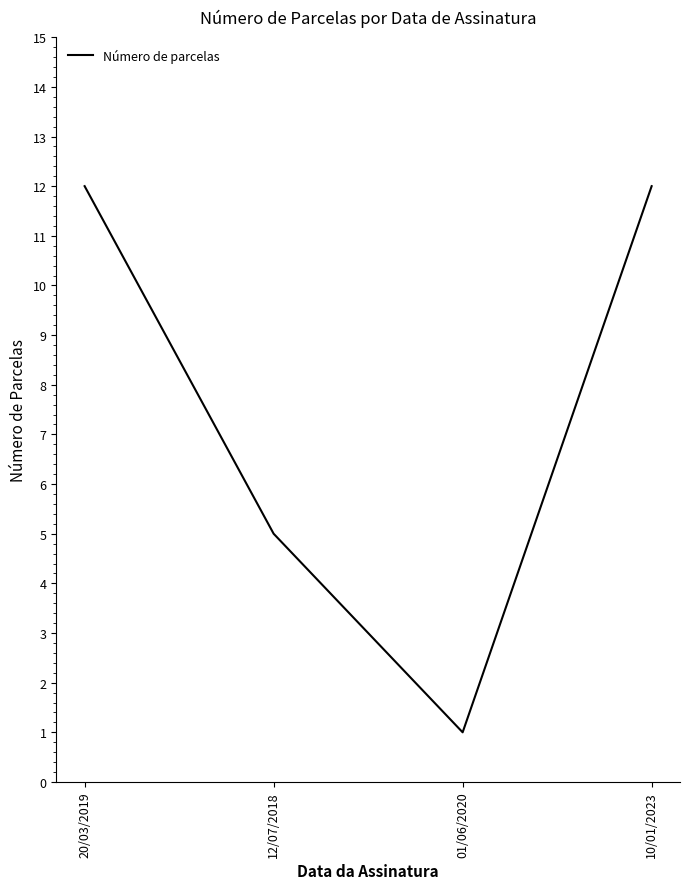

How many lines are shown in the chart?

1